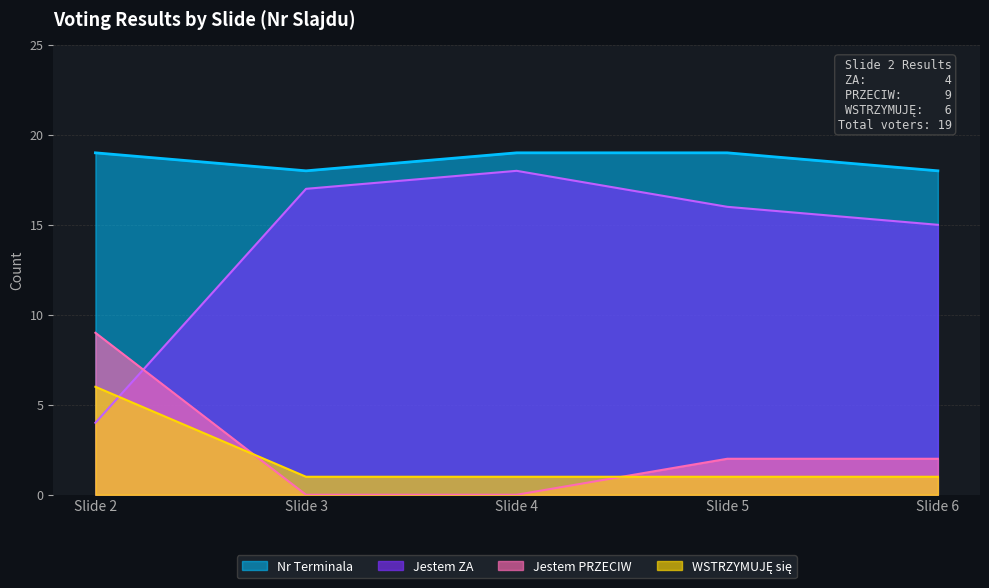

Which series has the largest total across all categories?

Nr Terminala